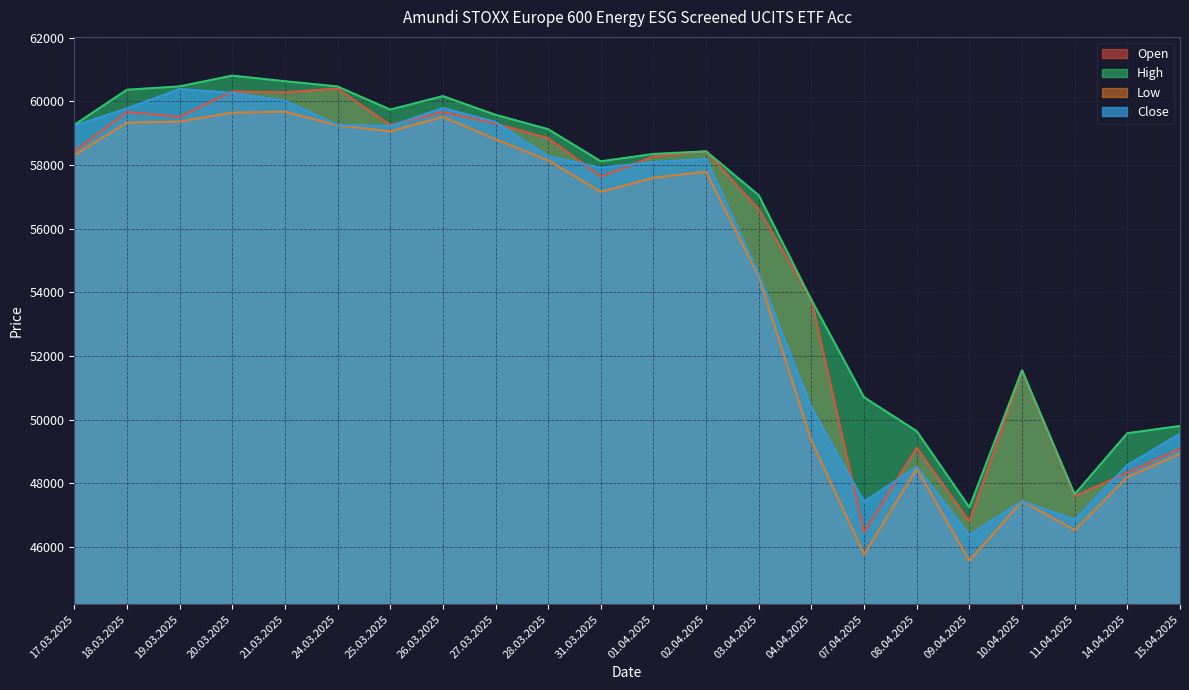

Does the chart display data point markers on the line(s)?

No